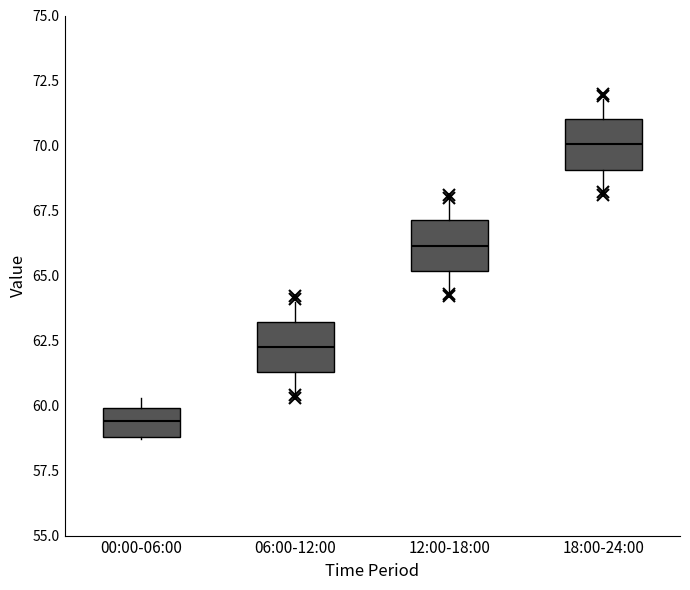

Where does the upper whisker of the box for 12:00-18:00 end on the y-axis? The values are not printed on the chart, so give them approximately, as read against the axis.

68.0